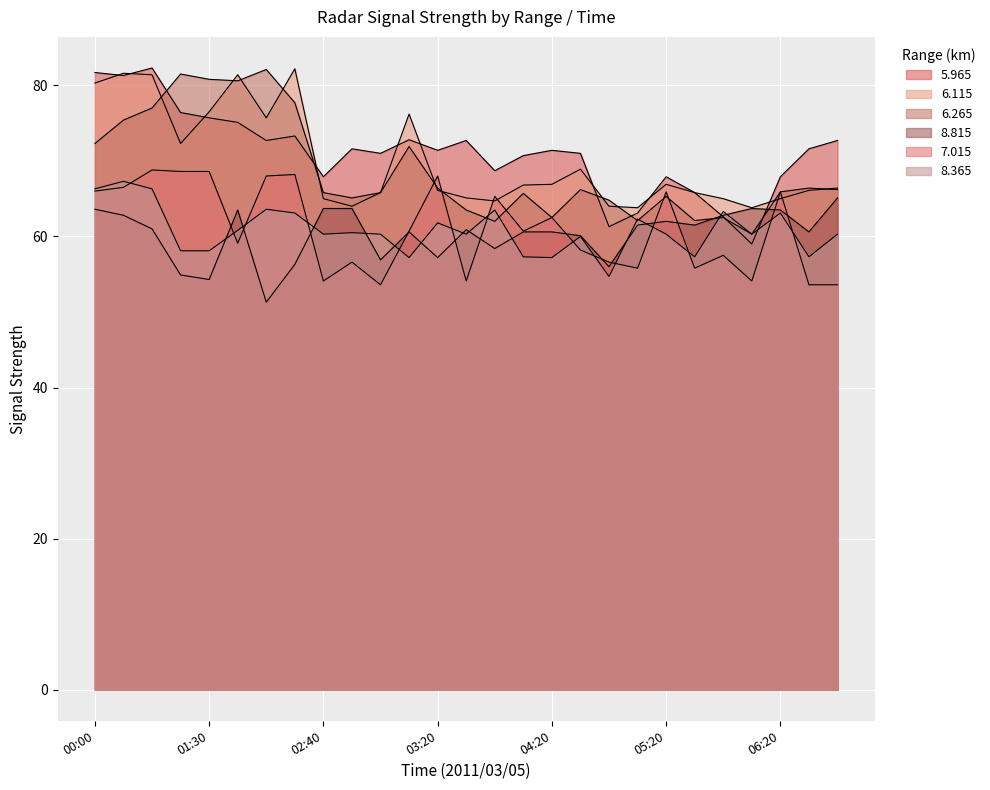

What is the difference between the highest and lowest values at 01:40?

22.3